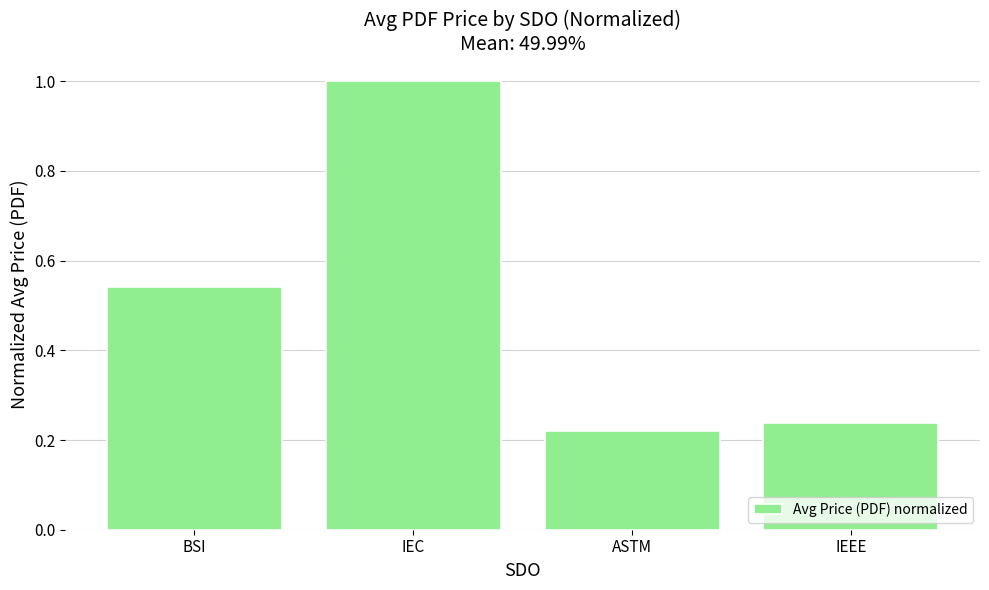

Rank the categories by value from highest to lowest.

IEC, BSI, IEEE, ASTM